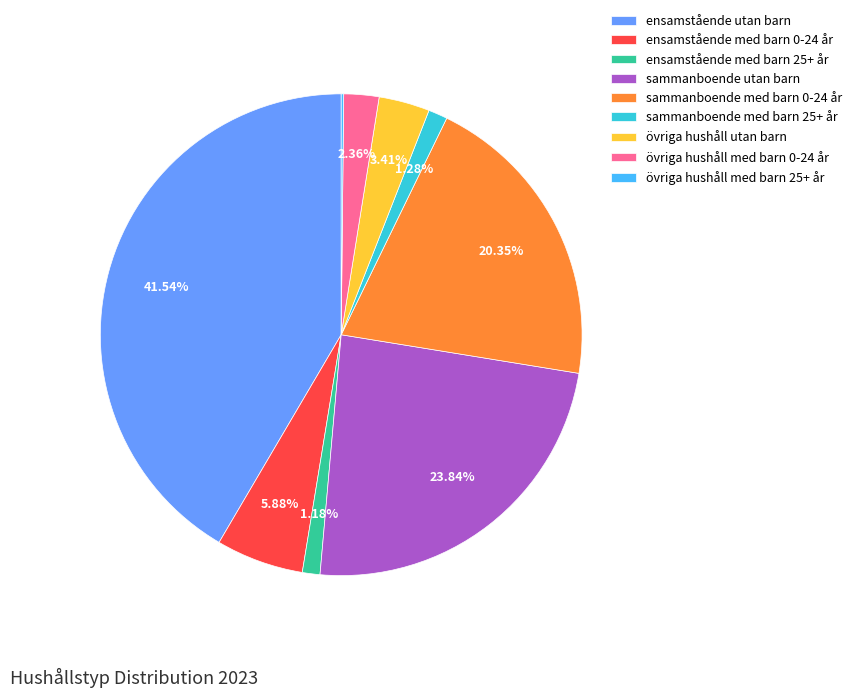

To the nearest percent, what percentage of the pie is sammanboende utan barn?

24%